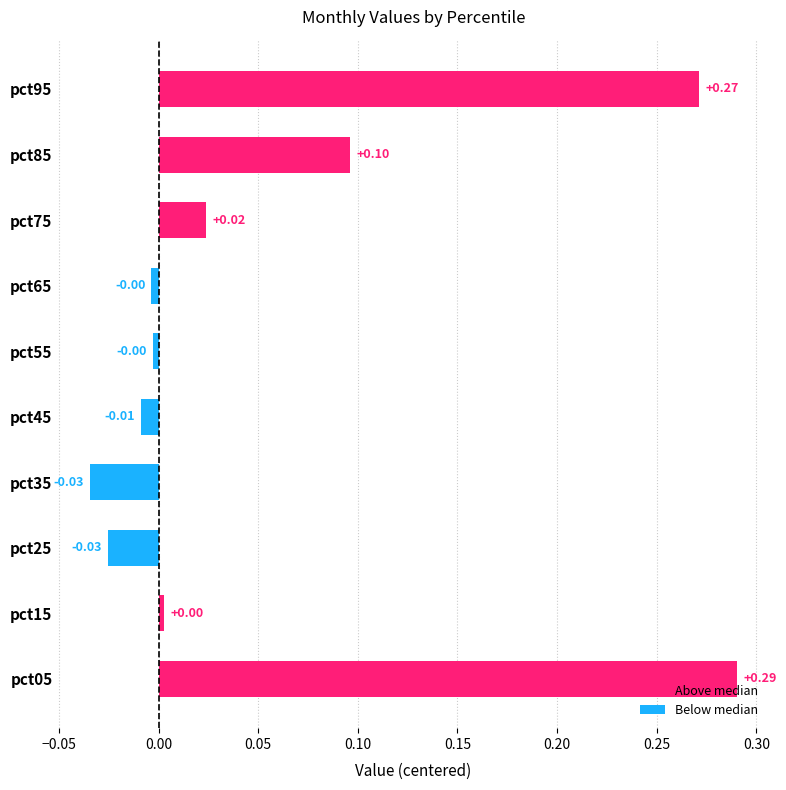

What is the sum of all values?

0.6